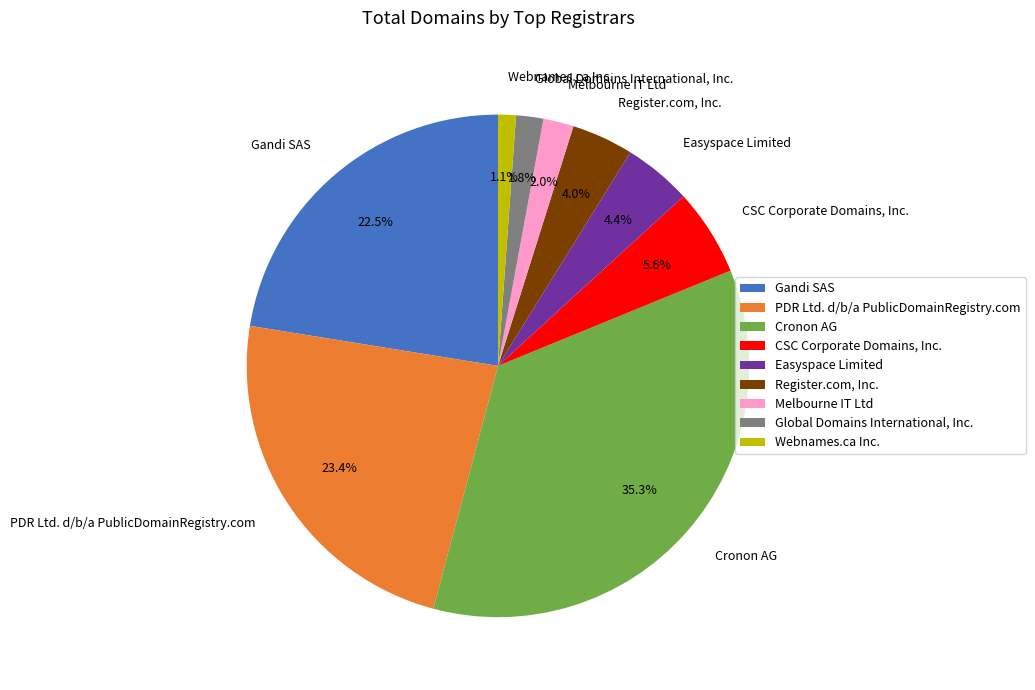

Does Gandi SAS represent more than half of the total?

No